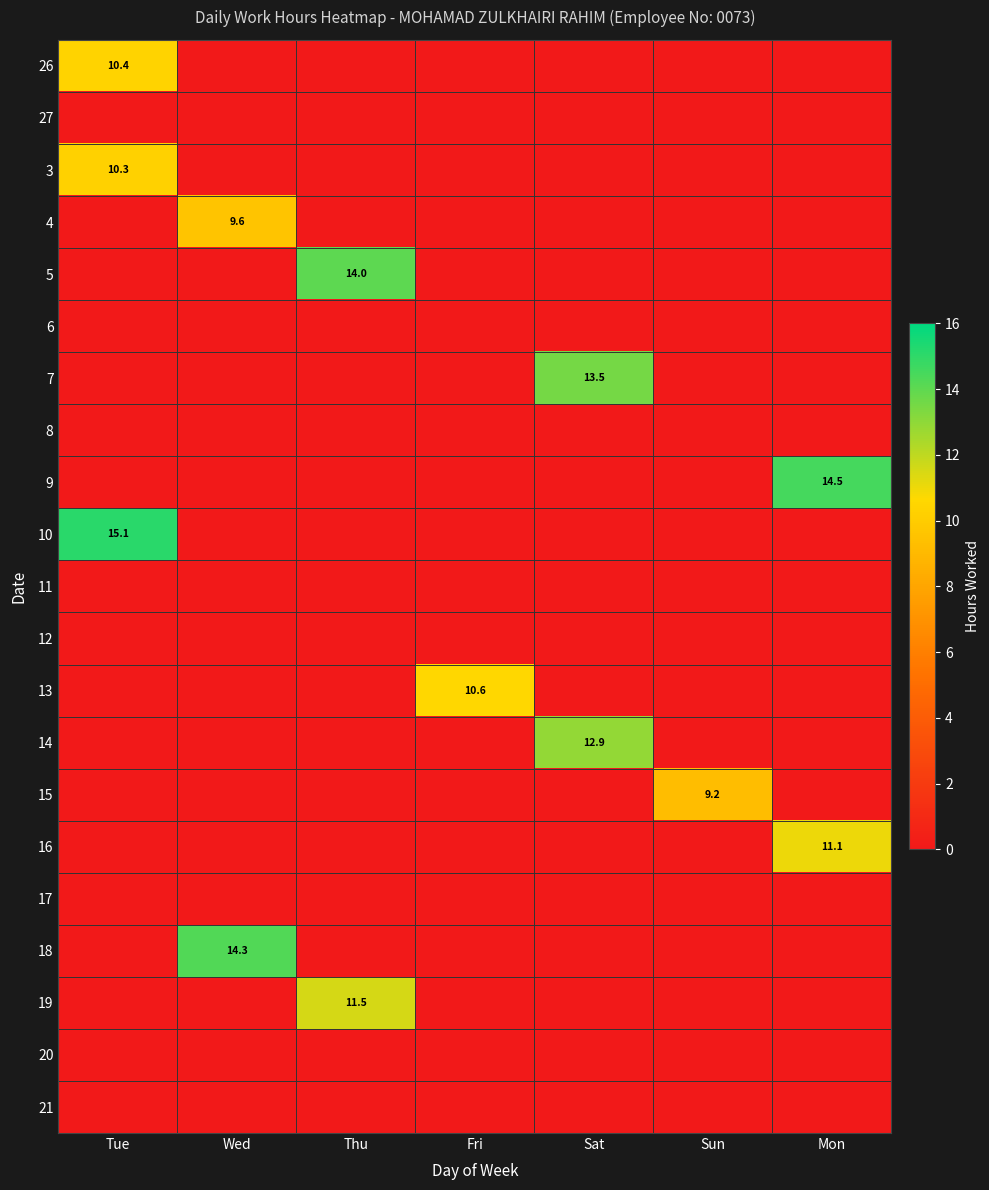

Which label corresponds to the smallest value in the chart?

Wed